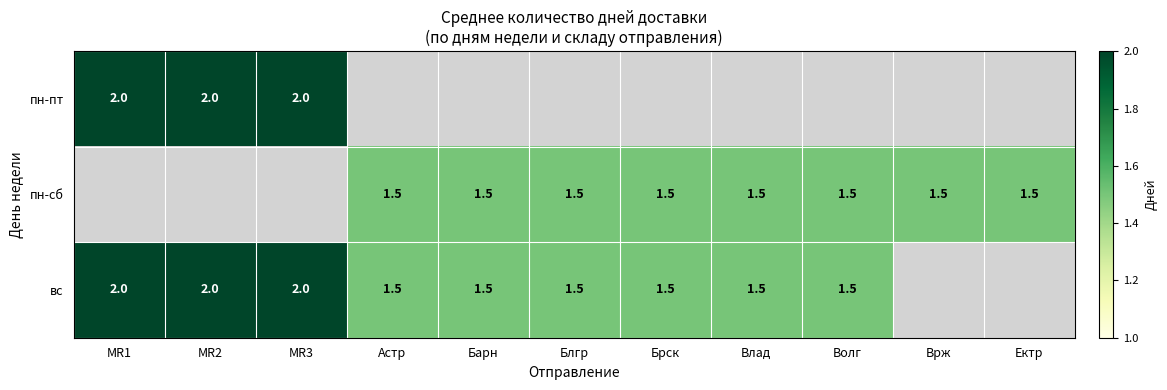

How many data points does each series have?

11